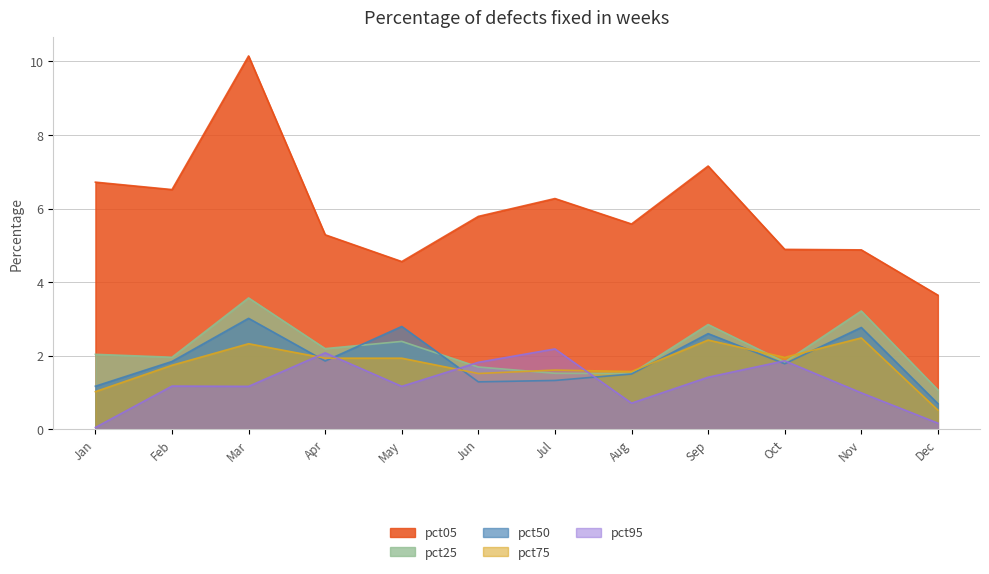

Reading left to right, list all the values displayed in this chart.

pct05: Jan=6.7	Feb=6.5	Mar=10.1	Apr=5.3	May=4.6	Jun=5.8	Jul=6.3	Aug=5.6	Sep=7.2	Oct=4.9	Nov=4.9	Dec=3.6
pct25: Jan=2.0	Feb=2.0	Mar=3.6	Apr=2.2	May=2.4	Jun=1.7	Jul=1.5	Aug=1.5	Sep=2.8	Oct=1.8	Nov=3.2	Dec=1.1
pct50: Jan=1.2	Feb=1.8	Mar=3.0	Apr=1.9	May=2.8	Jun=1.3	Jul=1.3	Aug=1.5	Sep=2.6	Oct=1.8	Nov=2.8	Dec=0.7
pct75: Jan=1.0	Feb=1.7	Mar=2.3	Apr=1.9	May=1.9	Jun=1.5	Jul=1.6	Aug=1.6	Sep=2.4	Oct=2.0	Nov=2.5	Dec=0.5
pct95: Jan=0.0	Feb=1.2	Mar=1.2	Apr=2.1	May=1.2	Jun=1.8	Jul=2.2	Aug=0.7	Sep=1.4	Oct=1.9	Nov=1.0	Dec=0.2